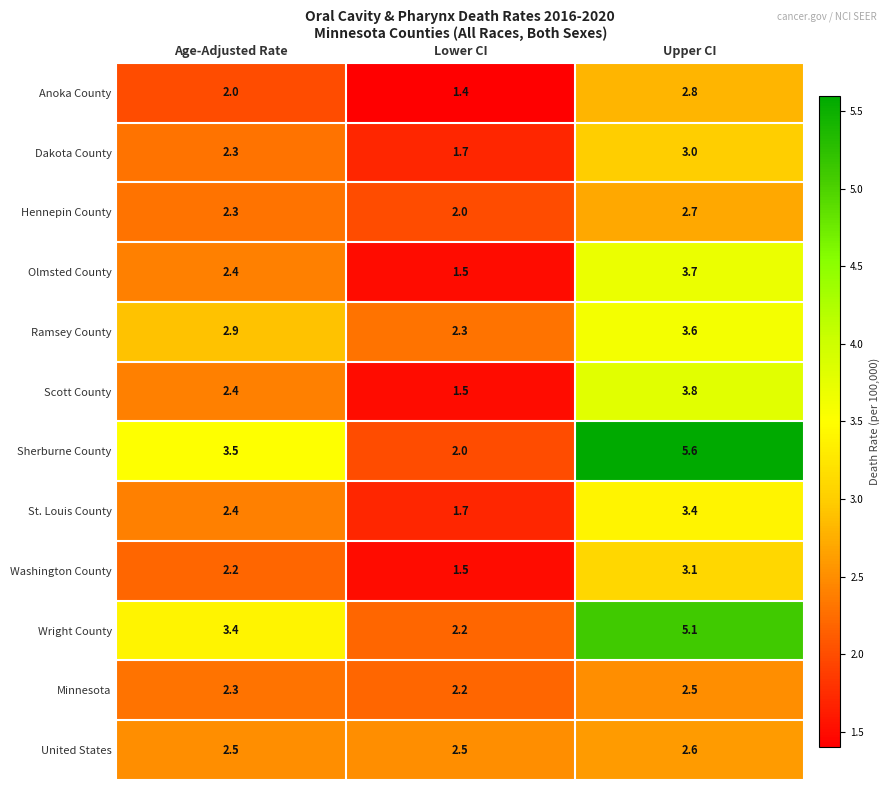

Which series changed the most between Lower CI and Upper CI?

Sherburne County